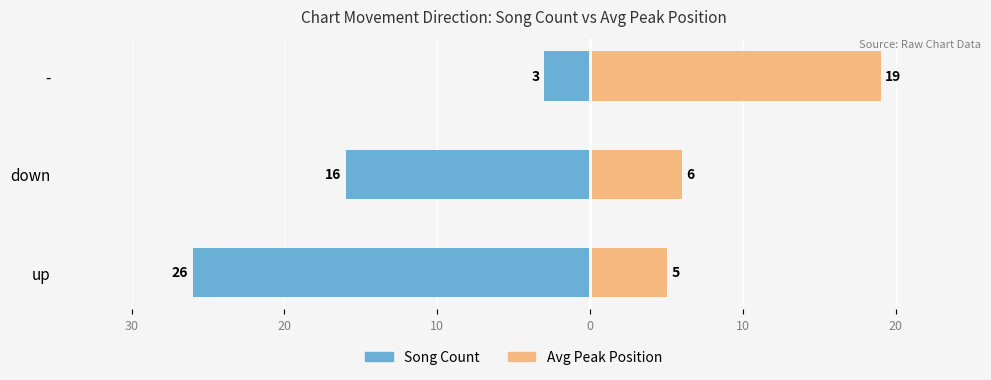

What are all the series names shown in the legend?

Song Count, Avg Peak Position